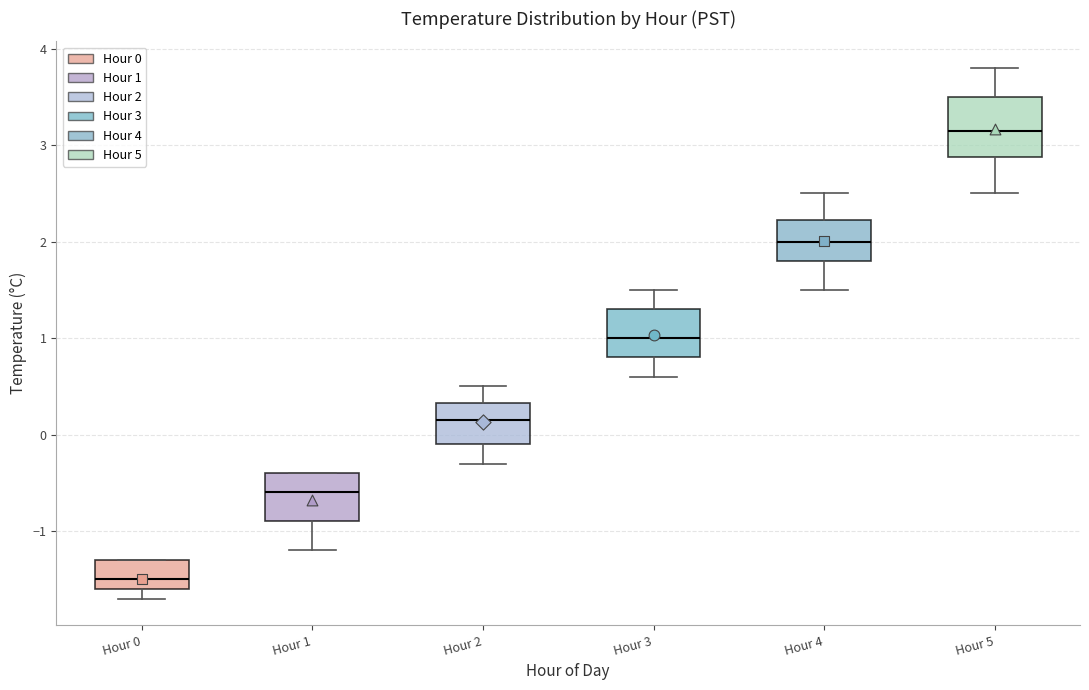

Where is the lower edge of the box for Hour 0 on the y-axis? The values are not printed on the chart, so give them approximately, as read against the axis.

-1.6